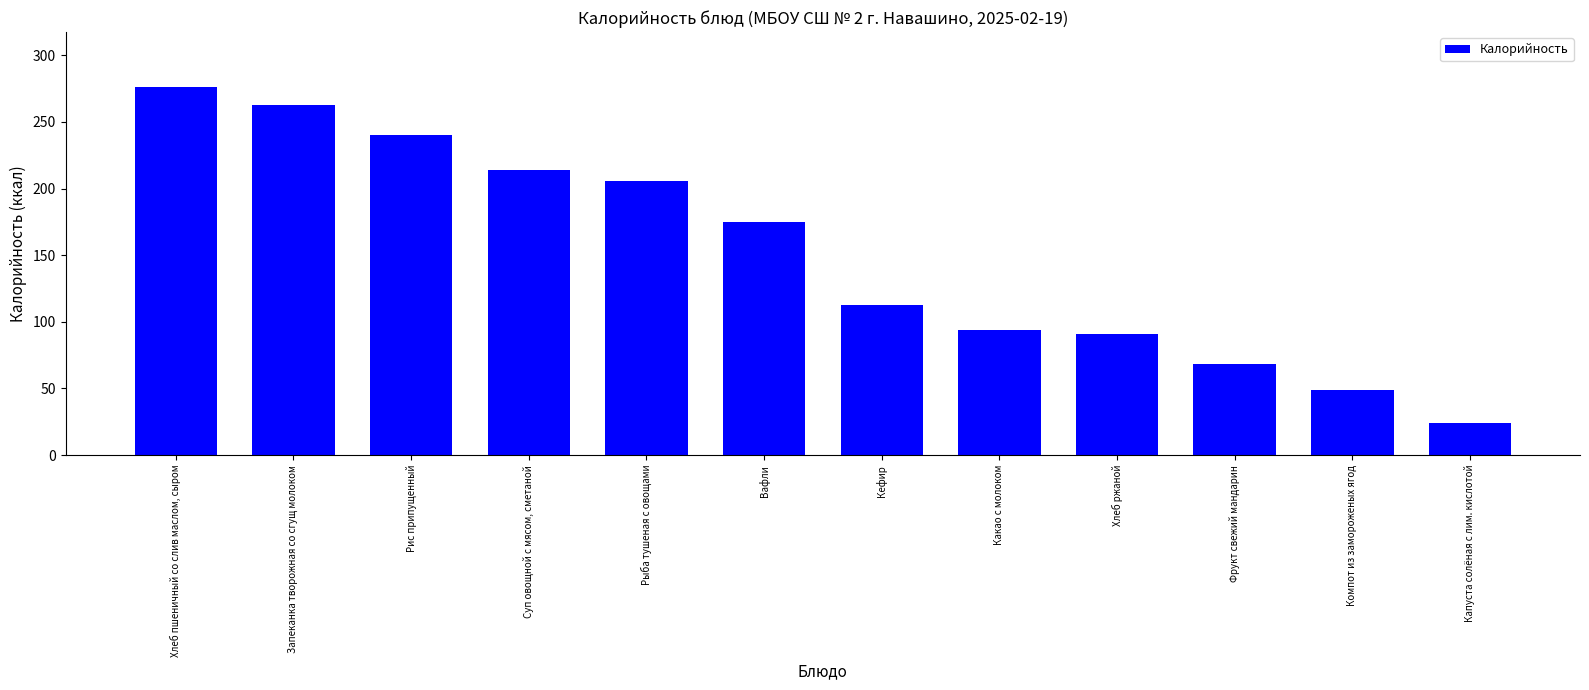

What is the smallest value displayed?

24.2